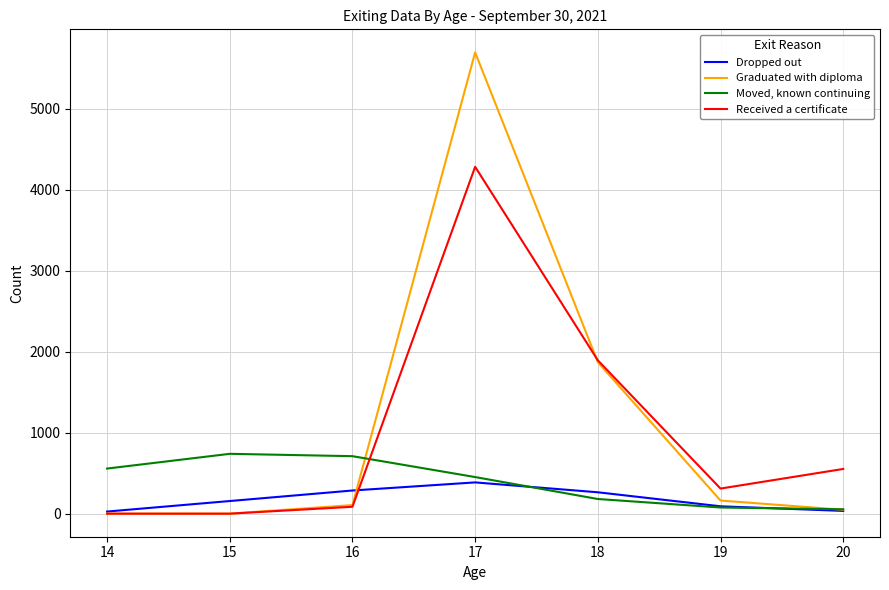

Which series has the widest spread of values?

Graduated with diploma